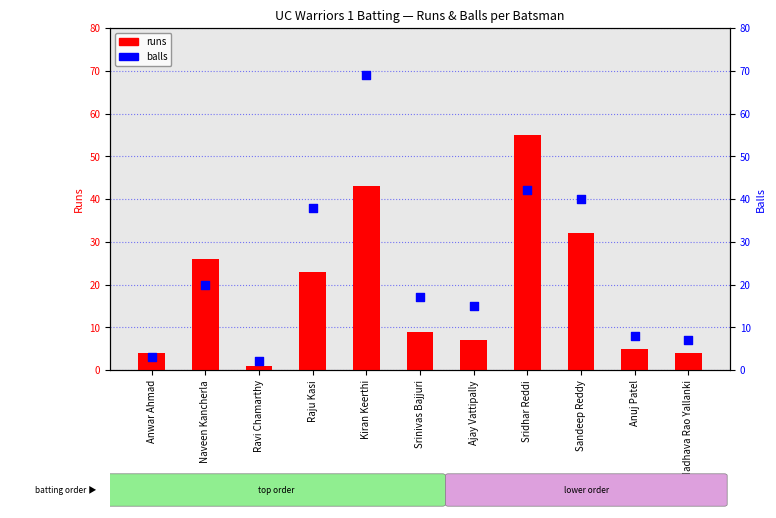

At how many categories does at least one series exceed 45?

2